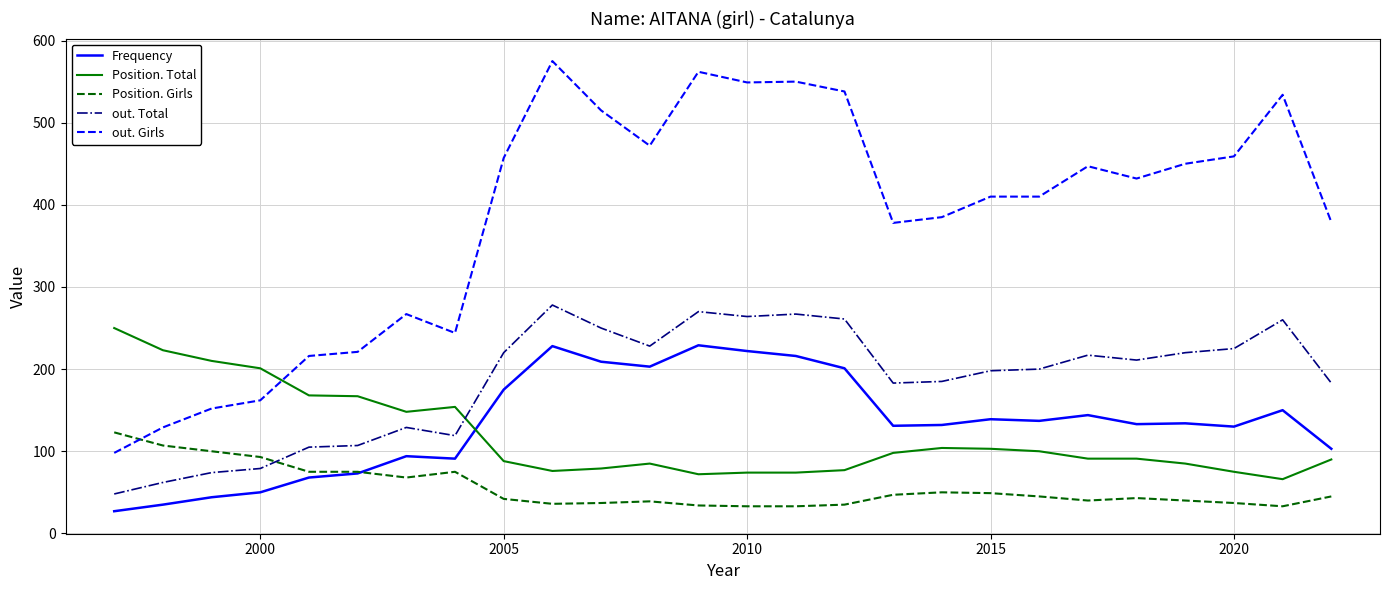

Which series has the widest spread of values?

out. Girls